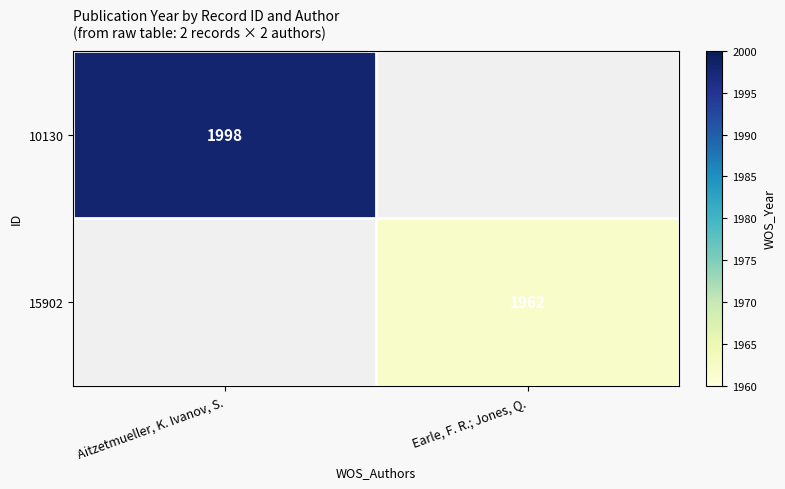

Is it true that 15902 equals 996.4 at Earle, F. R.; Jones, Q.?

False